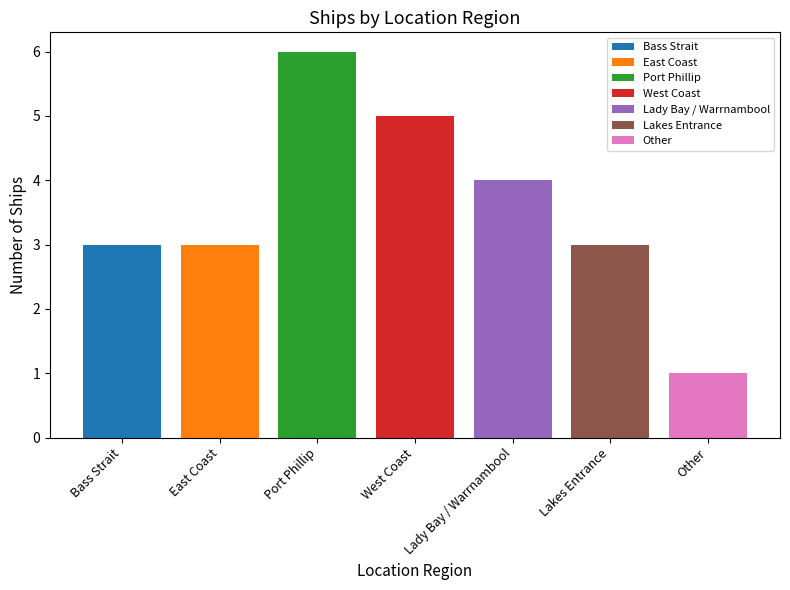

What is the maximum value for Bass Strait?

3